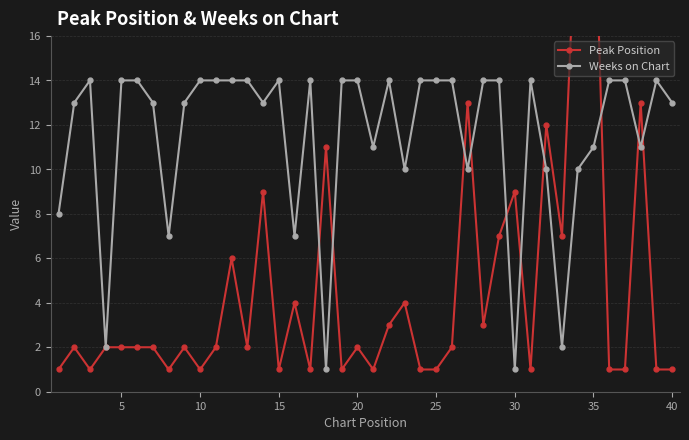

In Weeks on Chart, how many points are lower than both neighbors (excluding endpoints)?

11